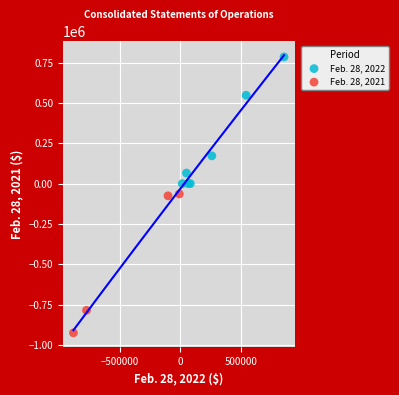

Which series reaches the minimum Y coordinate?

Feb. 28, 2021